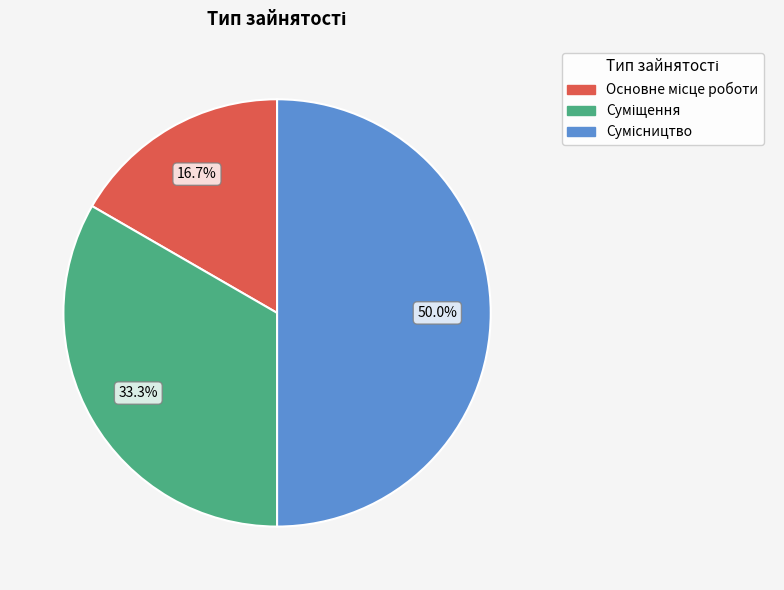

Which category has the smallest portion of the pie?

Основне місце роботи